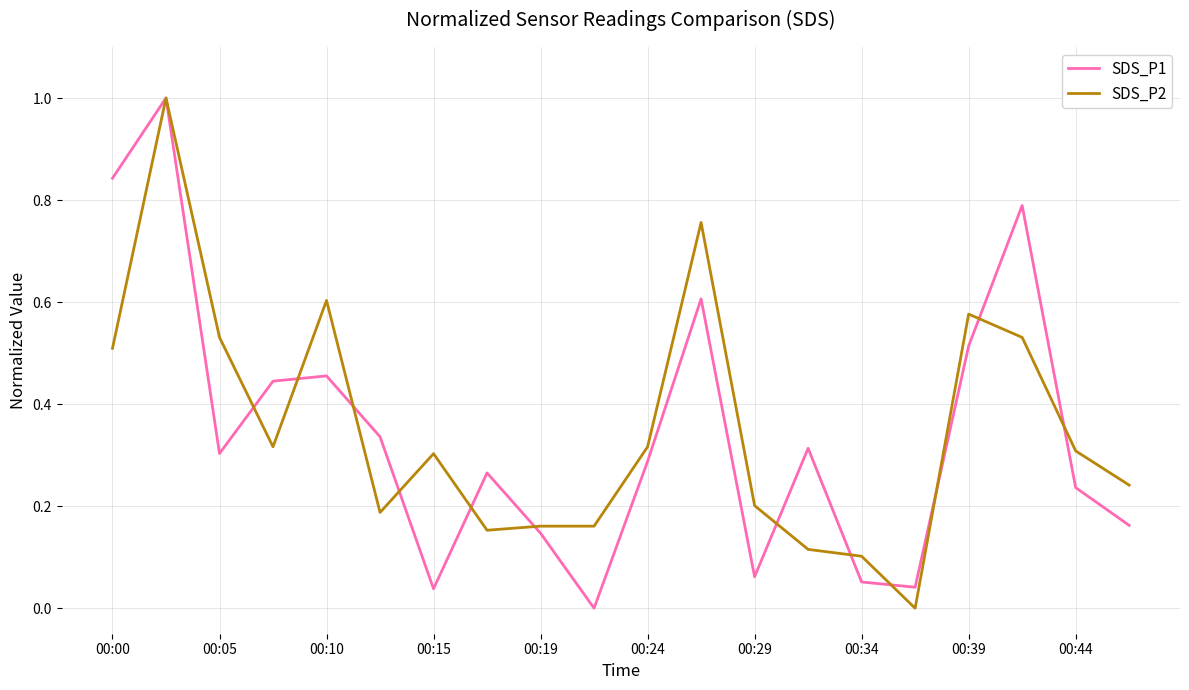

How many lines are shown in the chart?

2